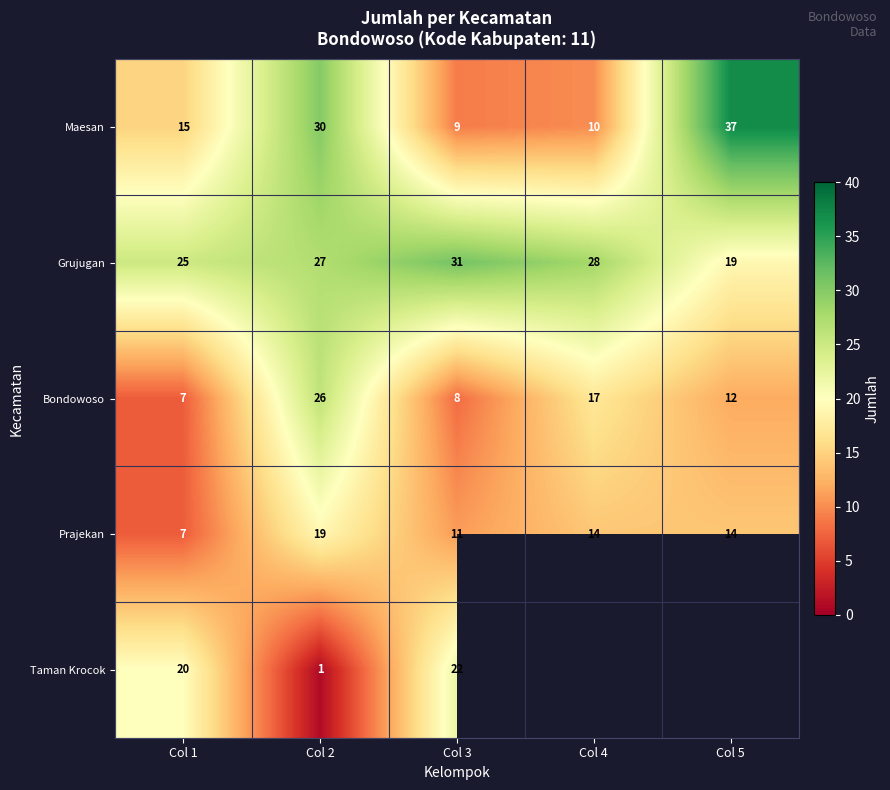

What is the difference between the Maesan values at Col 2 and Col 1?

15